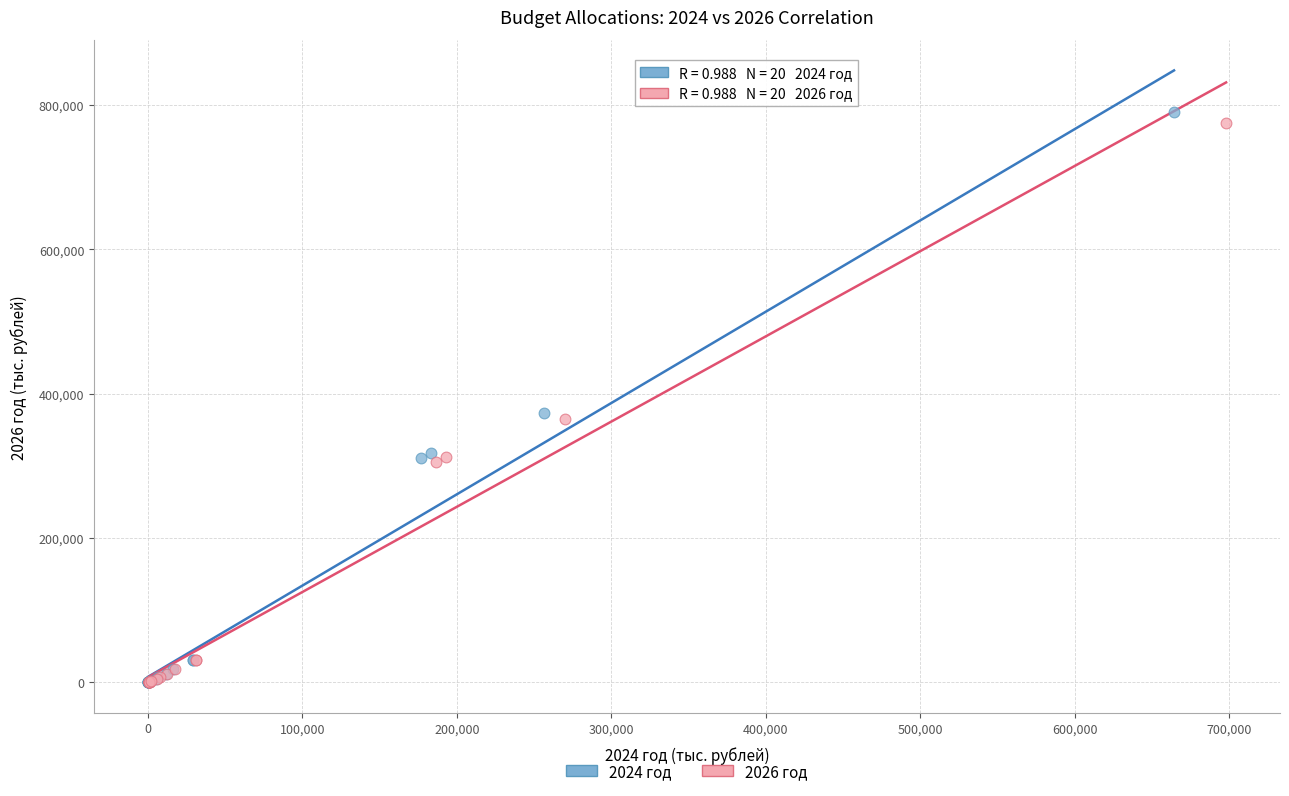

Which series contains the highest Y value?

2024 год